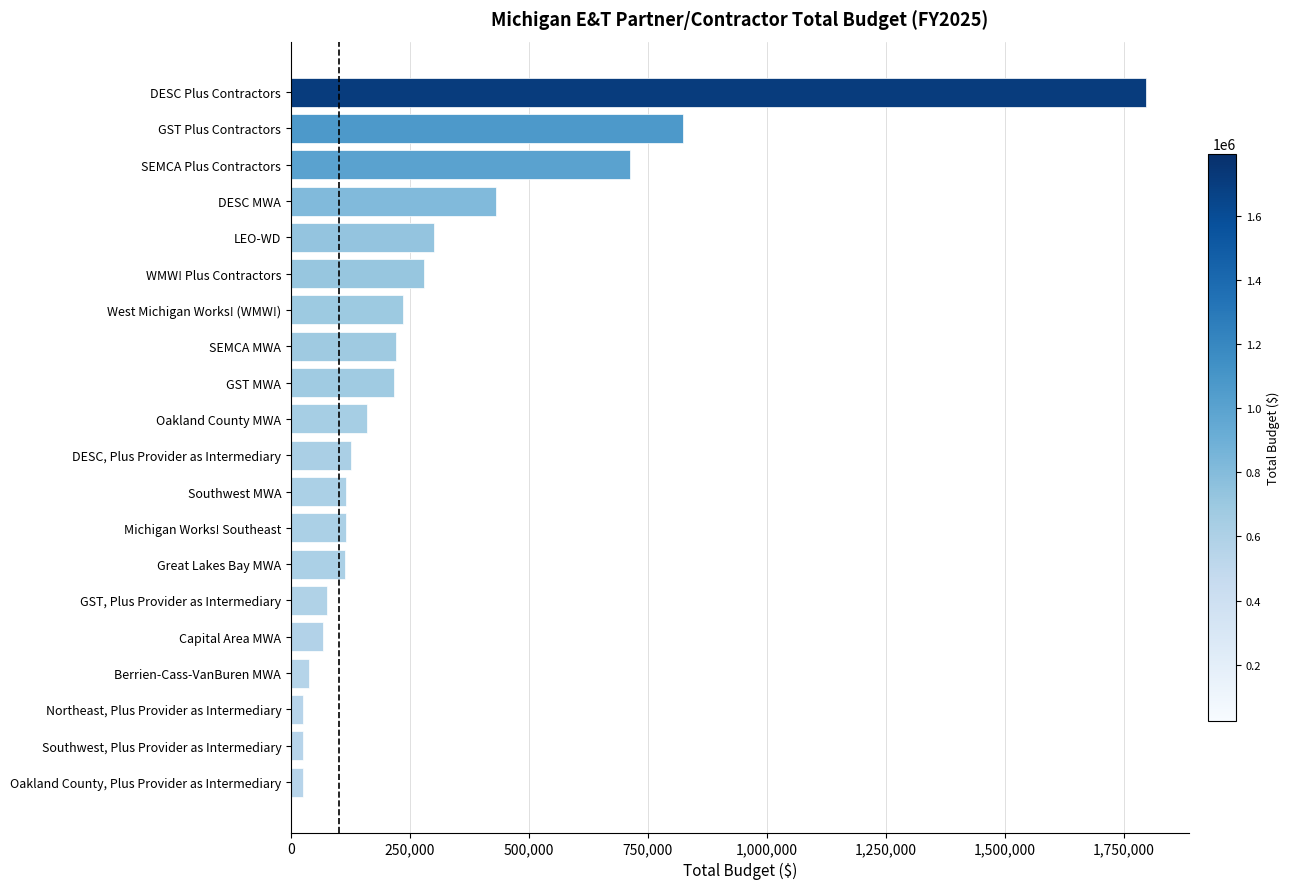

What is the difference between the maximum and minimum values?

1771270